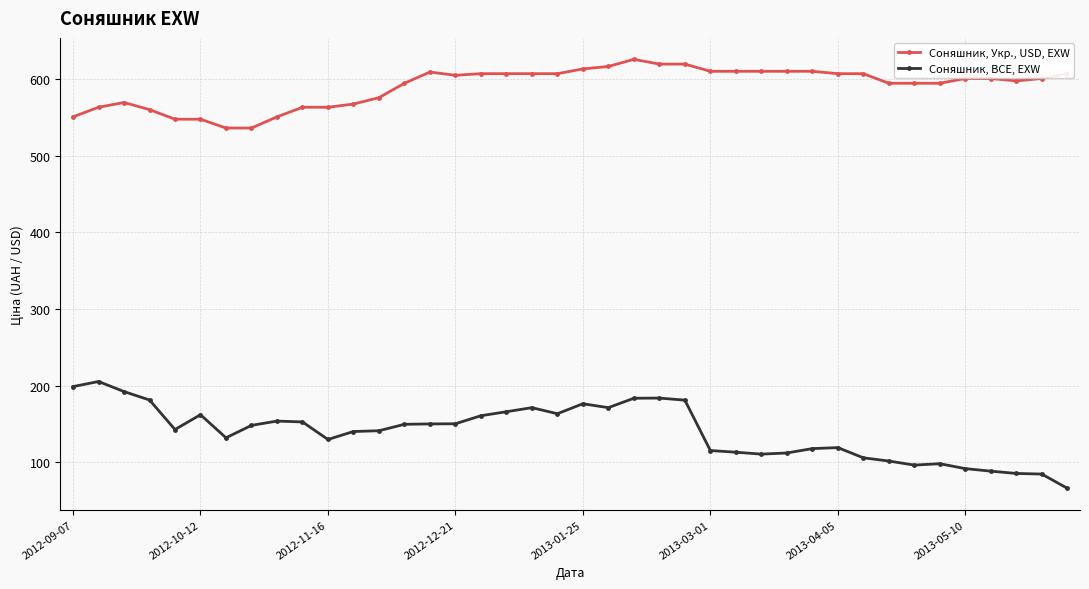

What is the greatest value displayed?

625.5